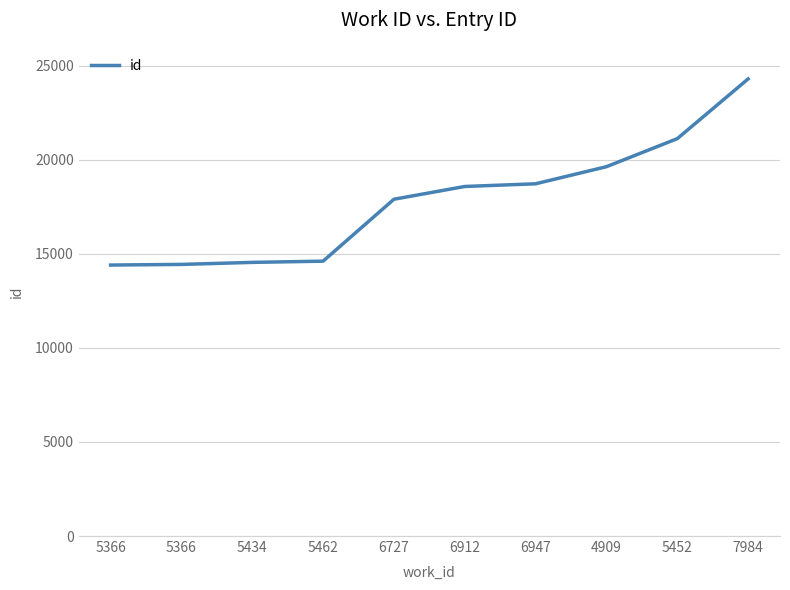

What is the average value?

17824